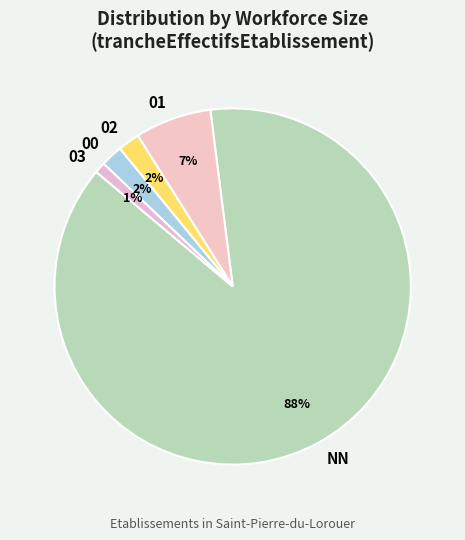

What percentage is the 02 slice, to the nearest percent?

2%